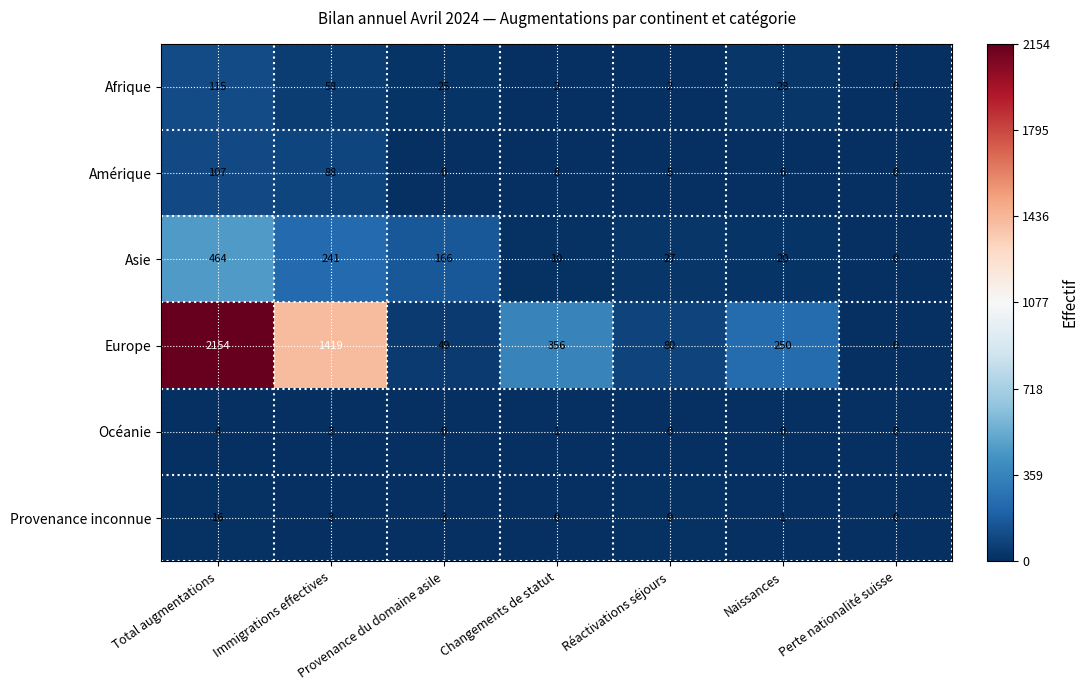

What is the sum of all Océanie values?

8